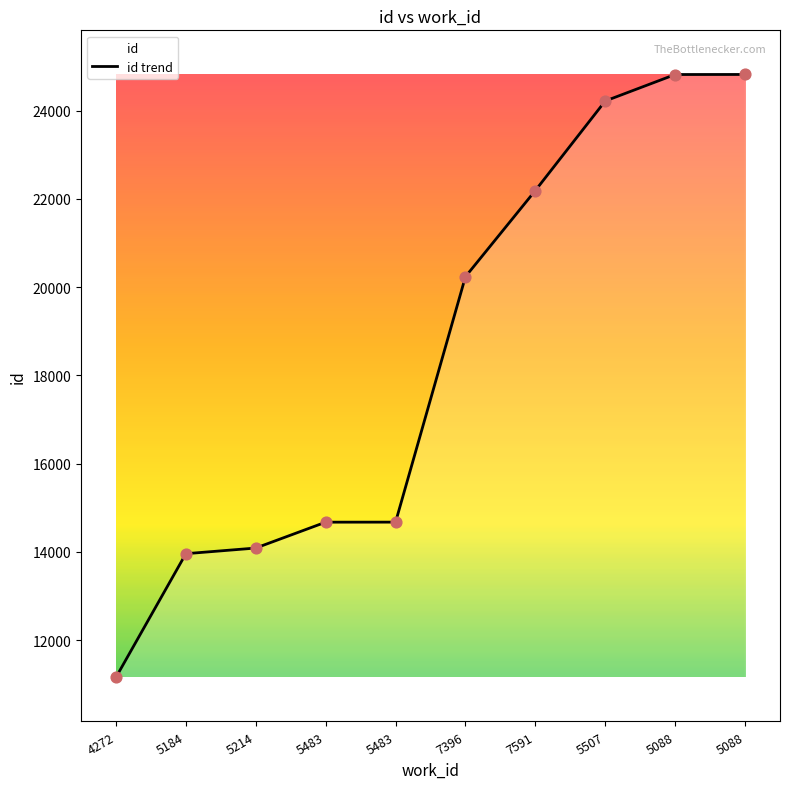

What is the change in value from 5214 to 5088?

+10728